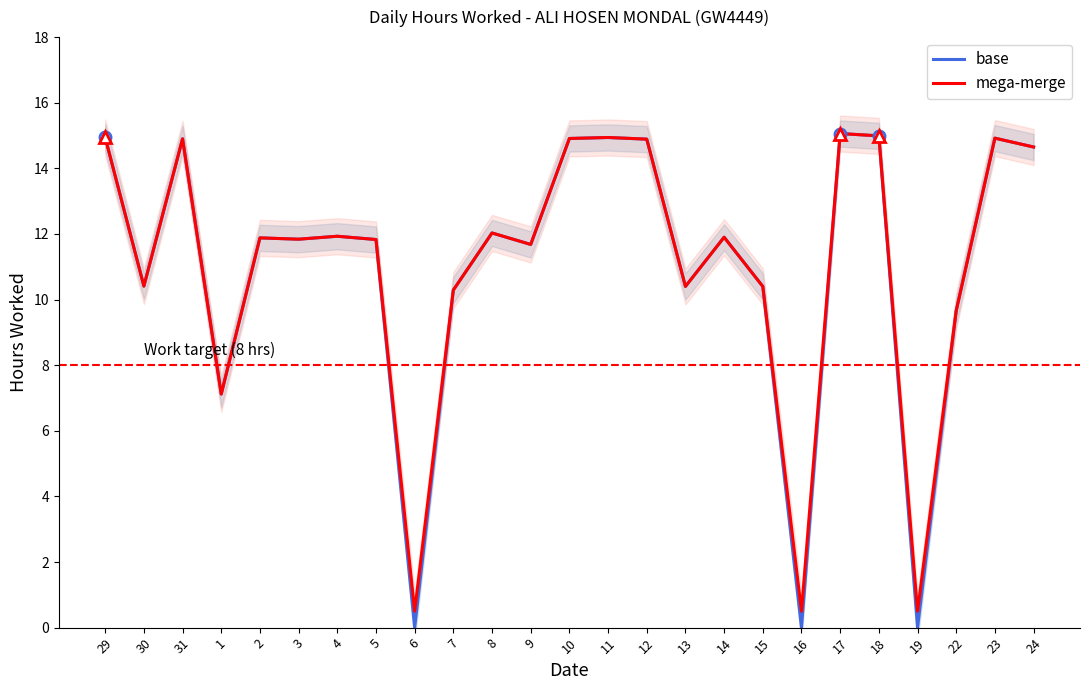

Which series has the largest total across all categories?

mega-merge